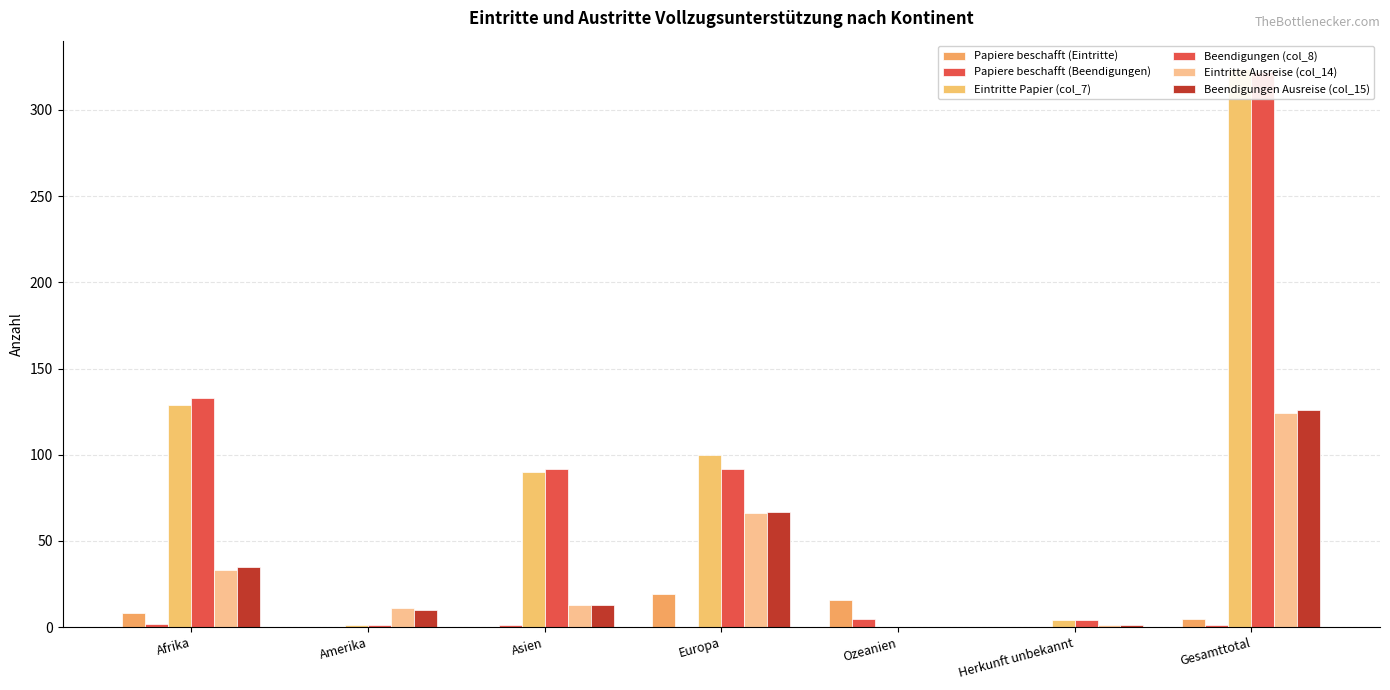

Reading left to right, transcribe all the data shown in this chart.

Papiere beschafft (Eintritte): Afrika=8	Amerika=0	Asien=0	Europa=19	Ozeanien=16	Herkunft unbekannt=0	Gesamttotal=5
Papiere beschafft (Beendigungen): Afrika=2	Amerika=0	Asien=1	Europa=0	Ozeanien=5	Herkunft unbekannt=0	Gesamttotal=1
Eintritte Papier (col_7): Afrika=129	Amerika=1	Asien=90	Europa=100	Ozeanien=0	Herkunft unbekannt=4	Gesamttotal=324
Beendigungen (col_8): Afrika=133	Amerika=1	Asien=92	Europa=92	Ozeanien=0	Herkunft unbekannt=4	Gesamttotal=322
Eintritte Ausreise (col_14): Afrika=33	Amerika=11	Asien=13	Europa=66	Ozeanien=0	Herkunft unbekannt=1	Gesamttotal=124
Beendigungen Ausreise (col_15): Afrika=35	Amerika=10	Asien=13	Europa=67	Ozeanien=0	Herkunft unbekannt=1	Gesamttotal=126